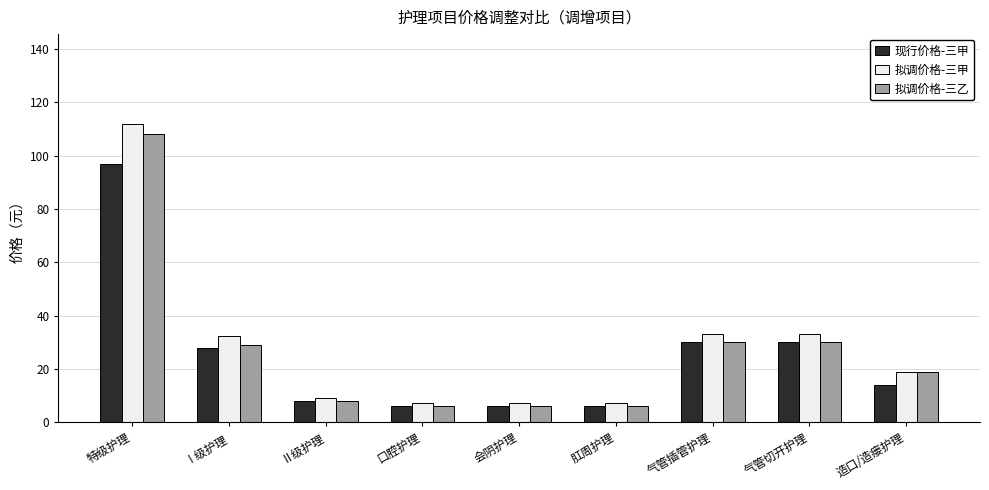

Does the chart contain stacked bars?

No